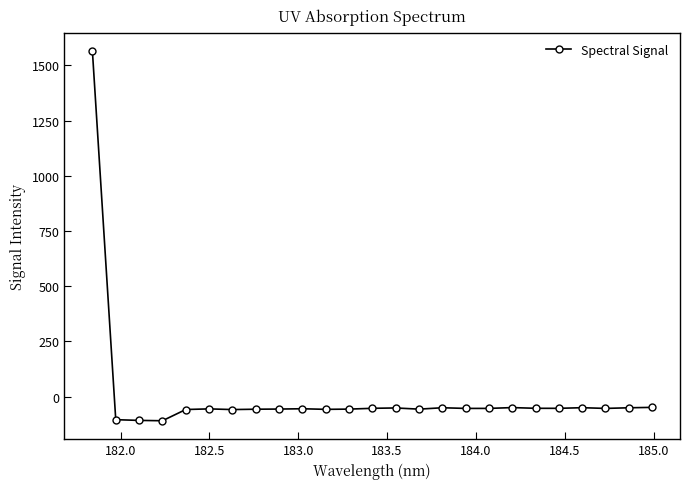

True or false: there are more than 2 points higher than both neighbors.

True